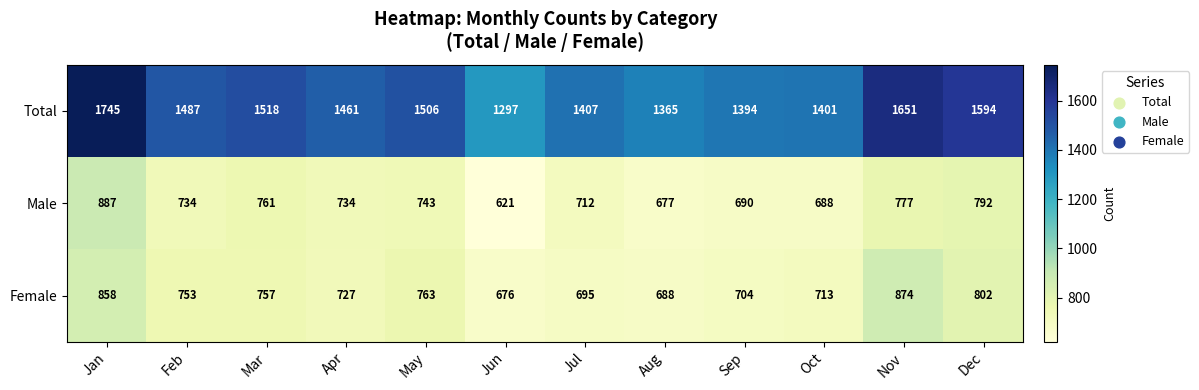

The value of Male at Nov is 777. True or false?

True